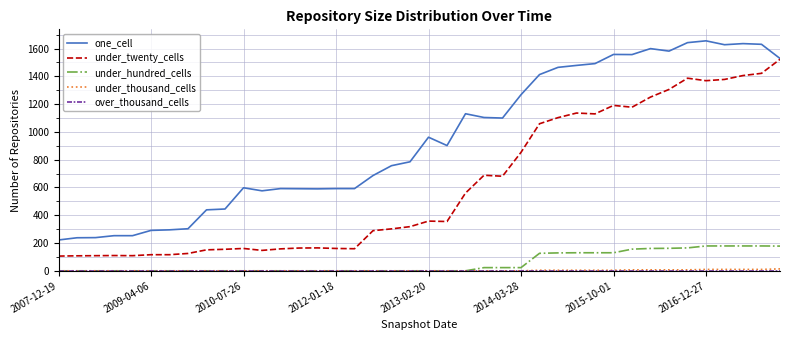

What is the sum of all under_twenty_cells values?

24563